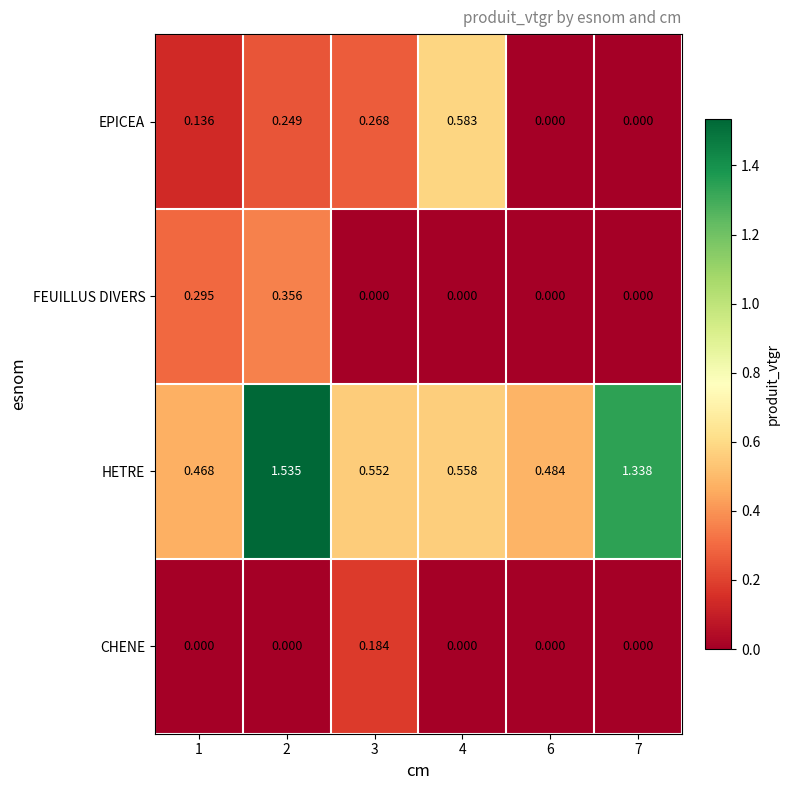

Rank the series at 2 from highest to lowest value.

HETRE, FEUILLUS DIVERS, EPICEA, CHENE